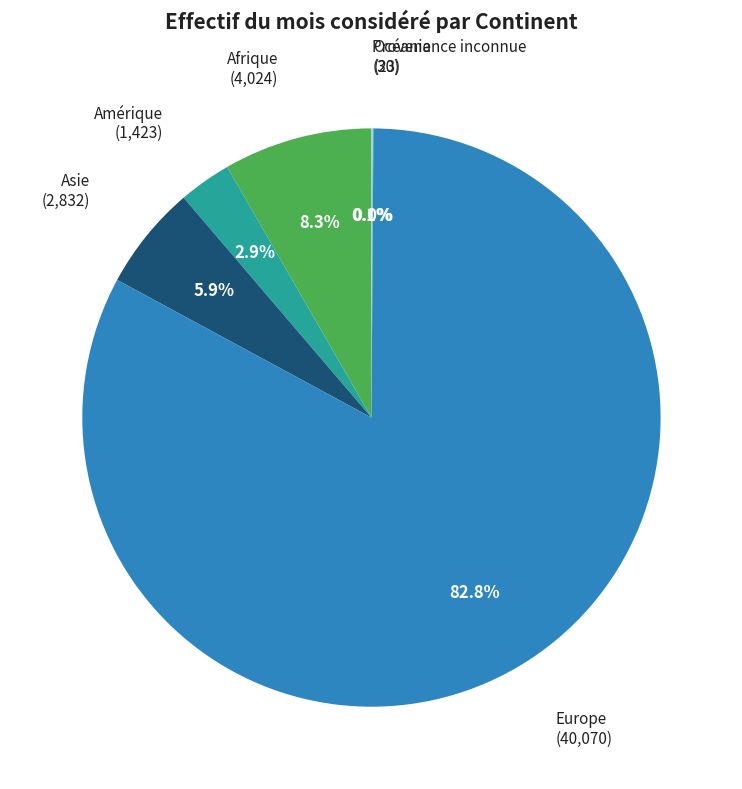

Combined, do Europe and Amérique account for over 50%?

Yes